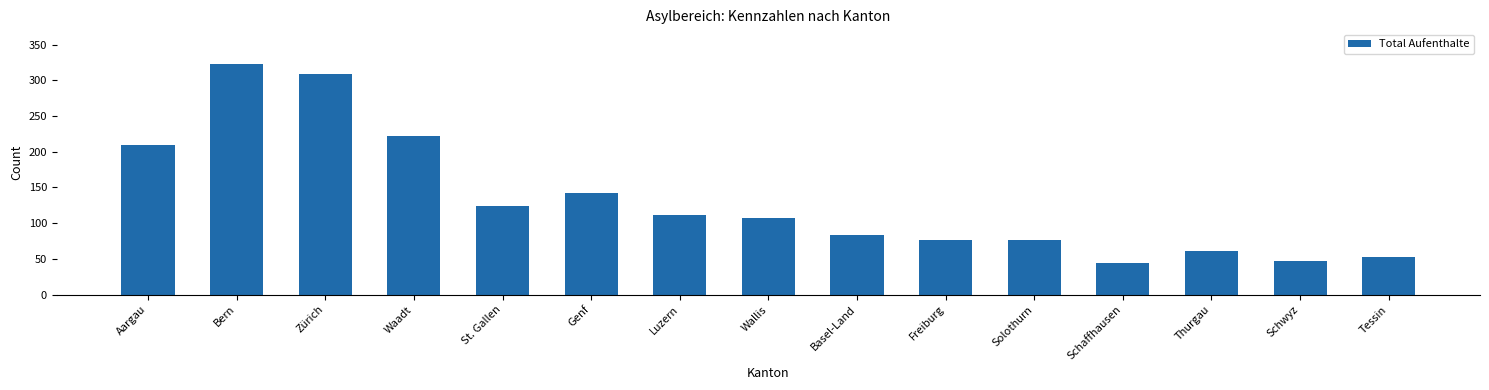

What is the label of the 2nd bar from the left?

Bern